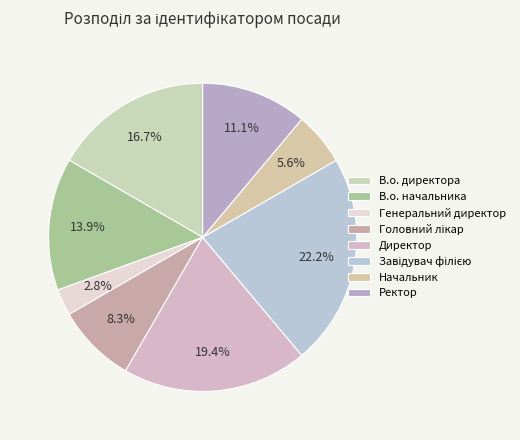

To the nearest percent, what is the difference between the largest and smallest slice percentages?

19%